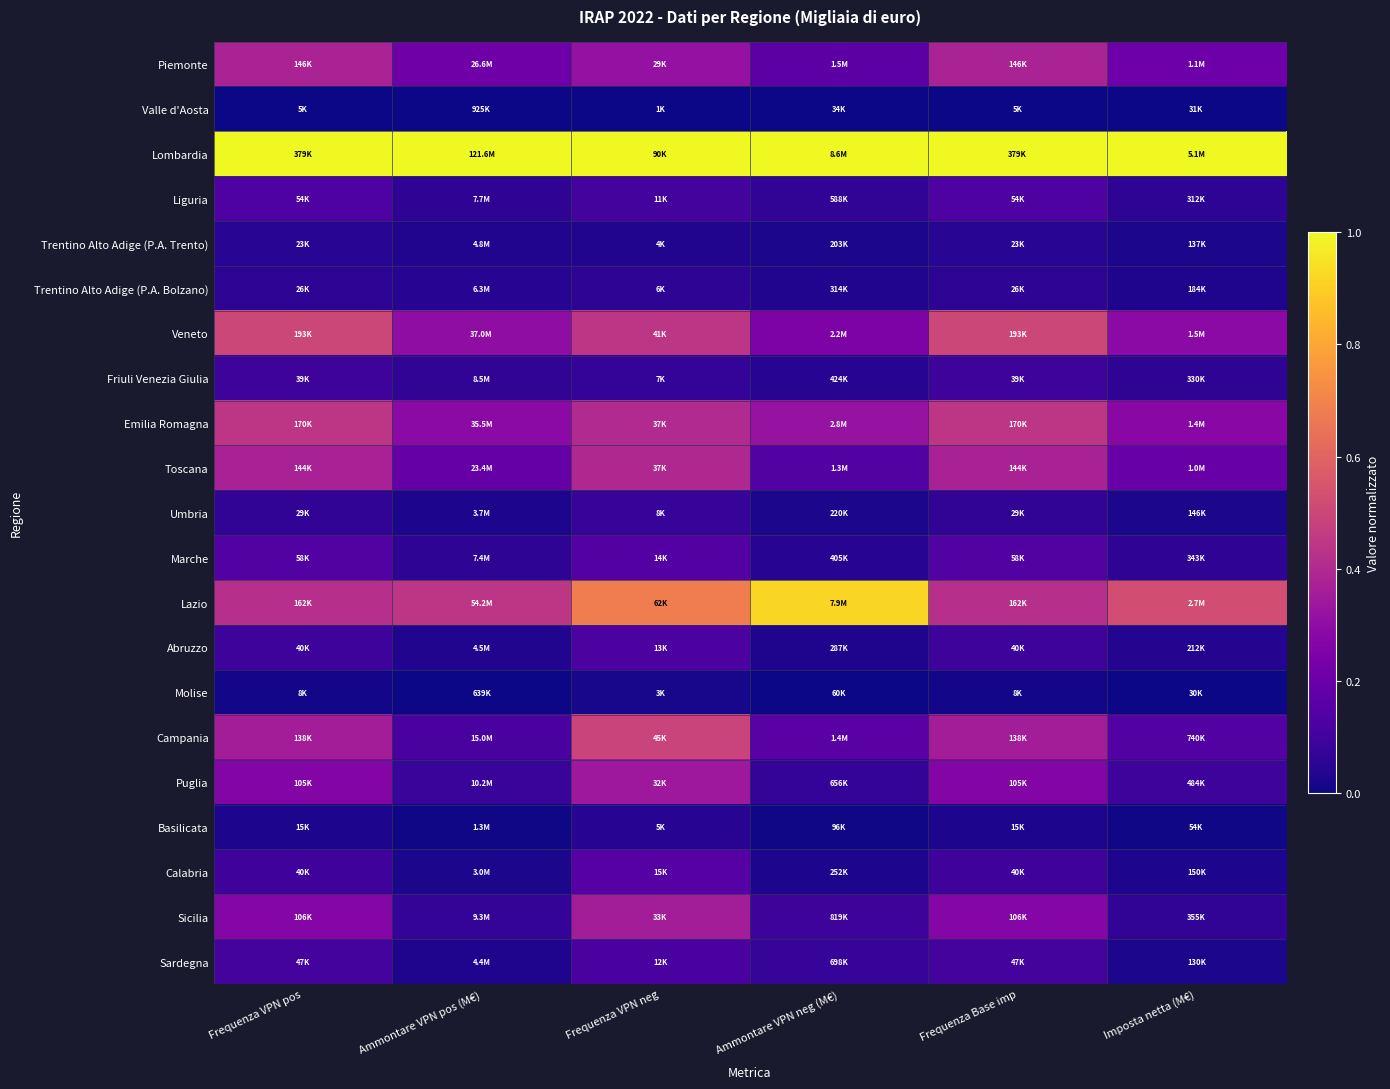

What is the maximum value shown in the chart?

1.0